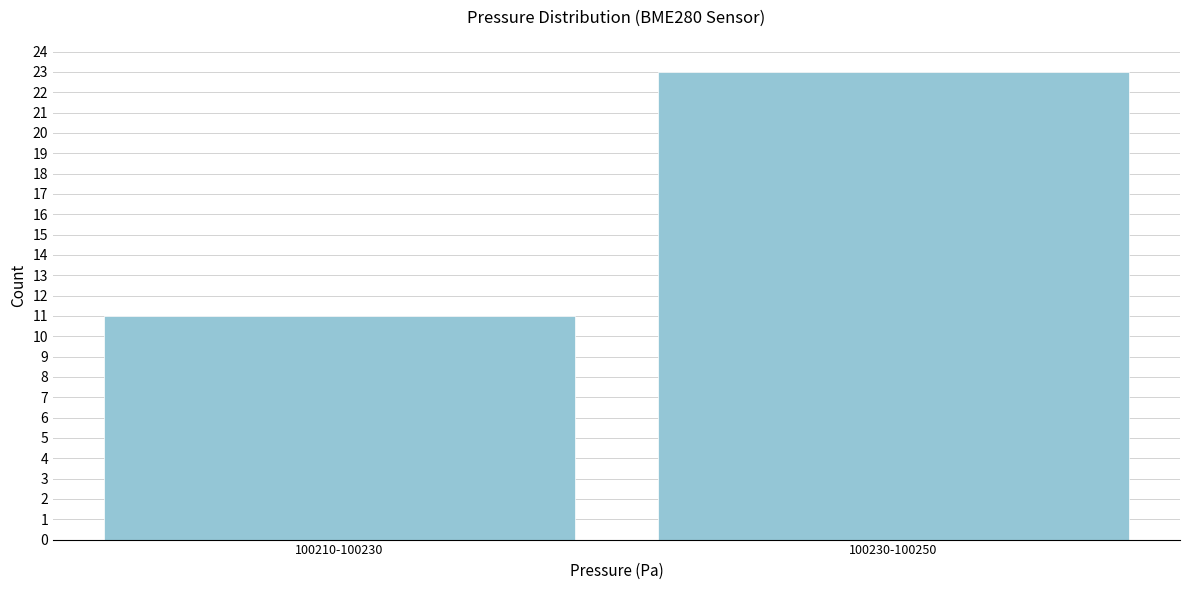

Reading left to right, transcribe all the data shown in this chart.

11	23